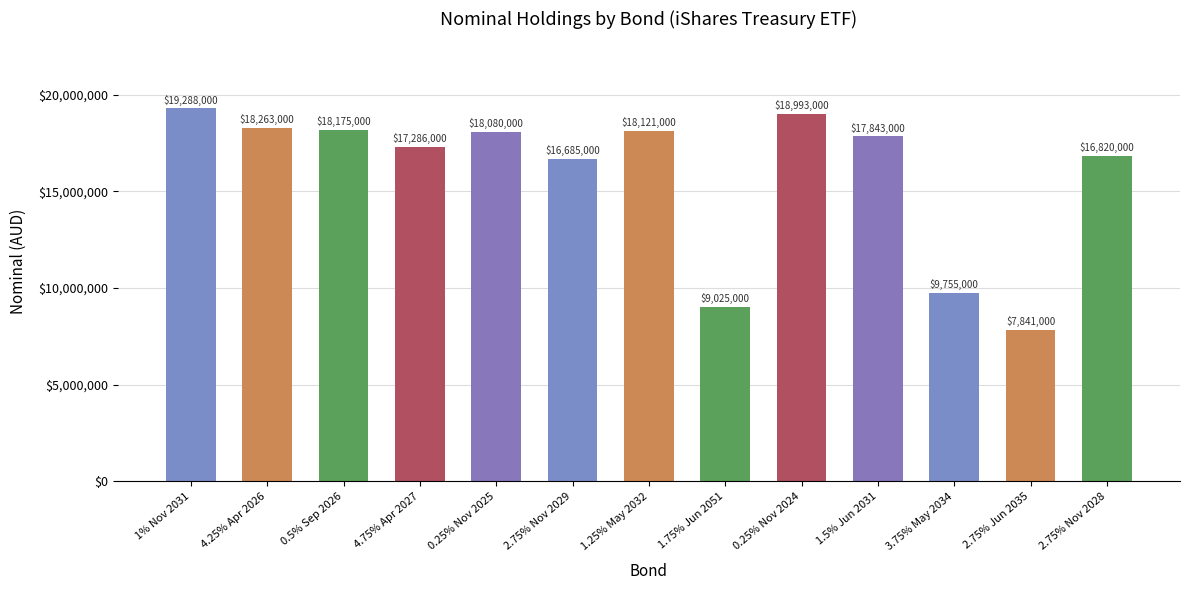

What is the difference between the second highest and second lowest values?

9968000